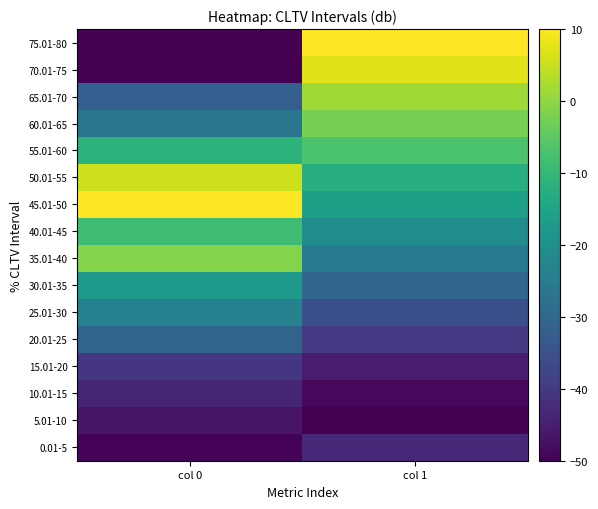

Reading left to right, list all the values displayed in this chart.

0.01-5: col 0=-49.5	col 1=-43.4
5.01-10: col 0=-46.8	col 1=-50.0
10.01-15: col 0=-43.7	col 1=-48.8
15.01-20: col 0=-40.6	col 1=-45.3
20.01-25: col 0=-30.7	col 1=-39.7
25.01-30: col 0=-23.6	col 1=-35.2
30.01-35: col 0=-17.5	col 1=-30.4
35.01-40: col 0=-1.2	col 1=-25.1
40.01-45: col 0=-8.6	col 1=-20.8
45.01-50: col 0=10.0	col 1=-16.2
50.01-55: col 0=5.5	col 1=-12.2
55.01-60: col 0=-11.2	col 1=-7.0
60.01-65: col 0=-26.5	col 1=-2.3
65.01-70: col 0=-32.0	col 1=1.4
70.01-75: col 0=-50.0	col 1=7.0
75.01-80: col 0=-49.6	col 1=10.0